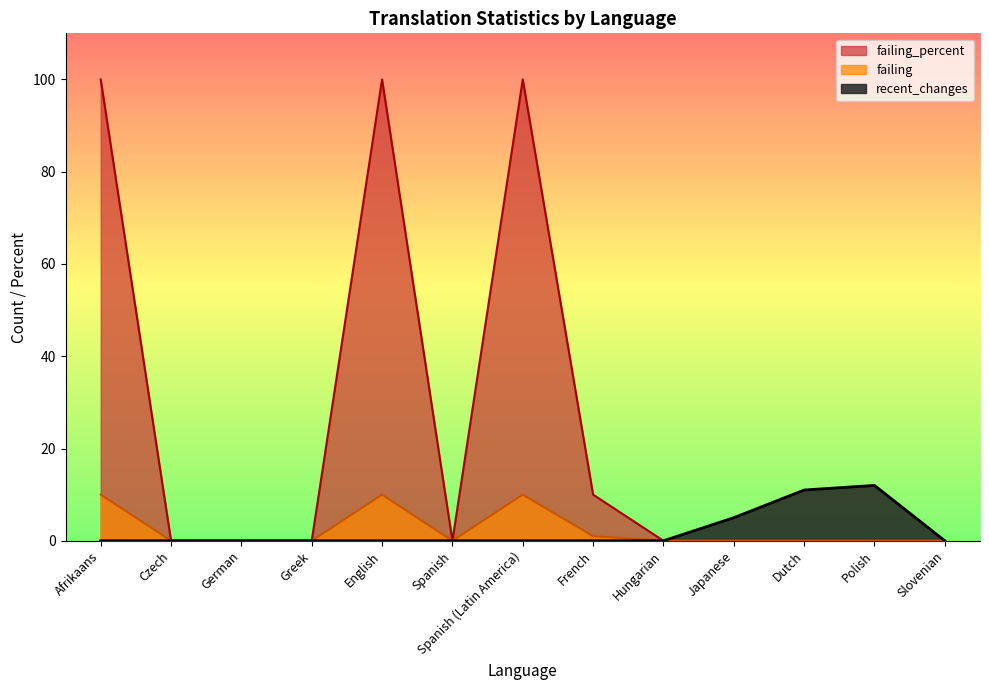

List the labels in order of failing_percent value, smallest first.

Czech, German, Greek, Spanish, Hungarian, Japanese, Dutch, Polish, Slovenian, French, Afrikaans, English, Spanish (Latin America)